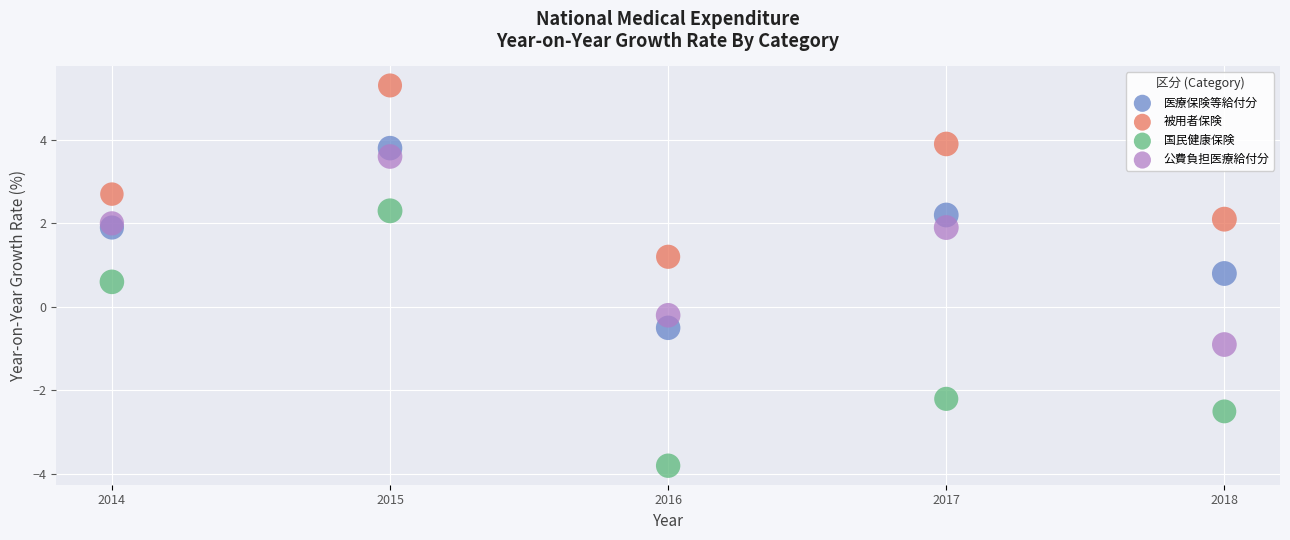

In the 被用者保険 series, what Y value is closest to 3?

2.7